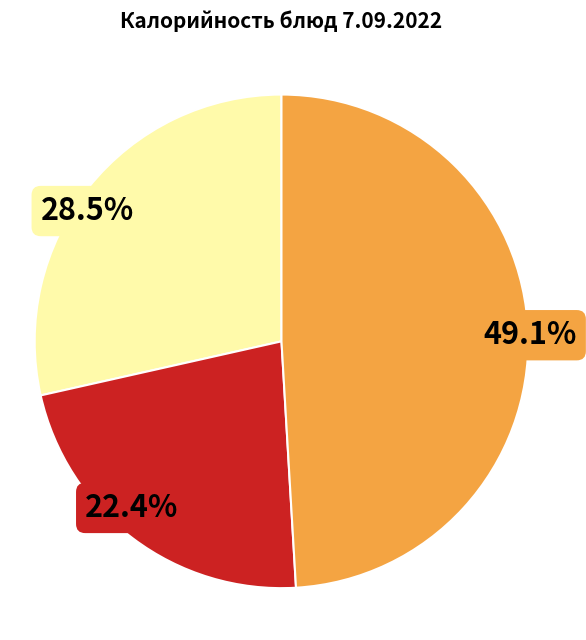

Is there any slice that represents more than half of the pie?

No